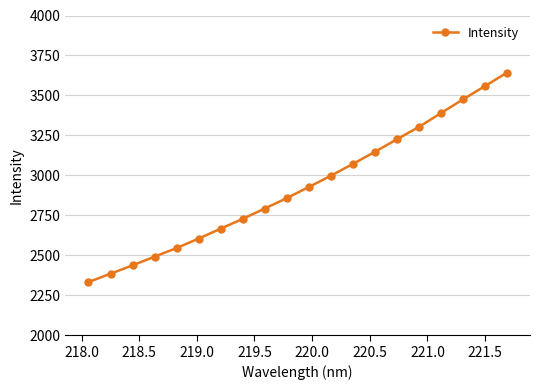

What is the value of the 12th point from the left?

2997.8